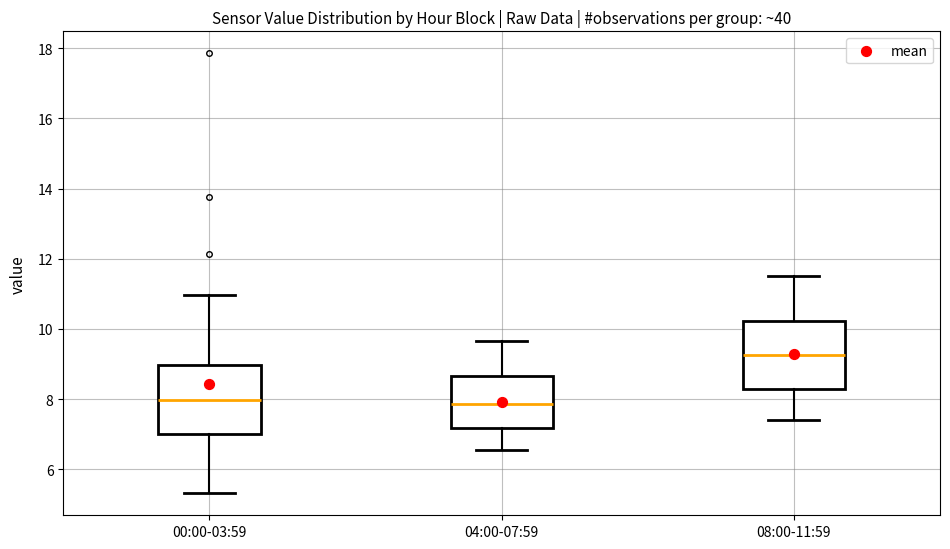

Reading left to right, read every box against the y-axis: the position of its median line, the range the box covers, and the ends of its whiskers. The values are not printed on the chart, so give them approximately, as read against the axis.

00:00-03:59: median 8.0, box 7.0 to 9.0, whiskers 5.4 to 11.0
04:00-07:59: median 7.8, box 7.2 to 8.6, whiskers 6.6 to 9.6
08:00-11:59: median 9.2, box 8.4 to 10.2, whiskers 7.4 to 11.6